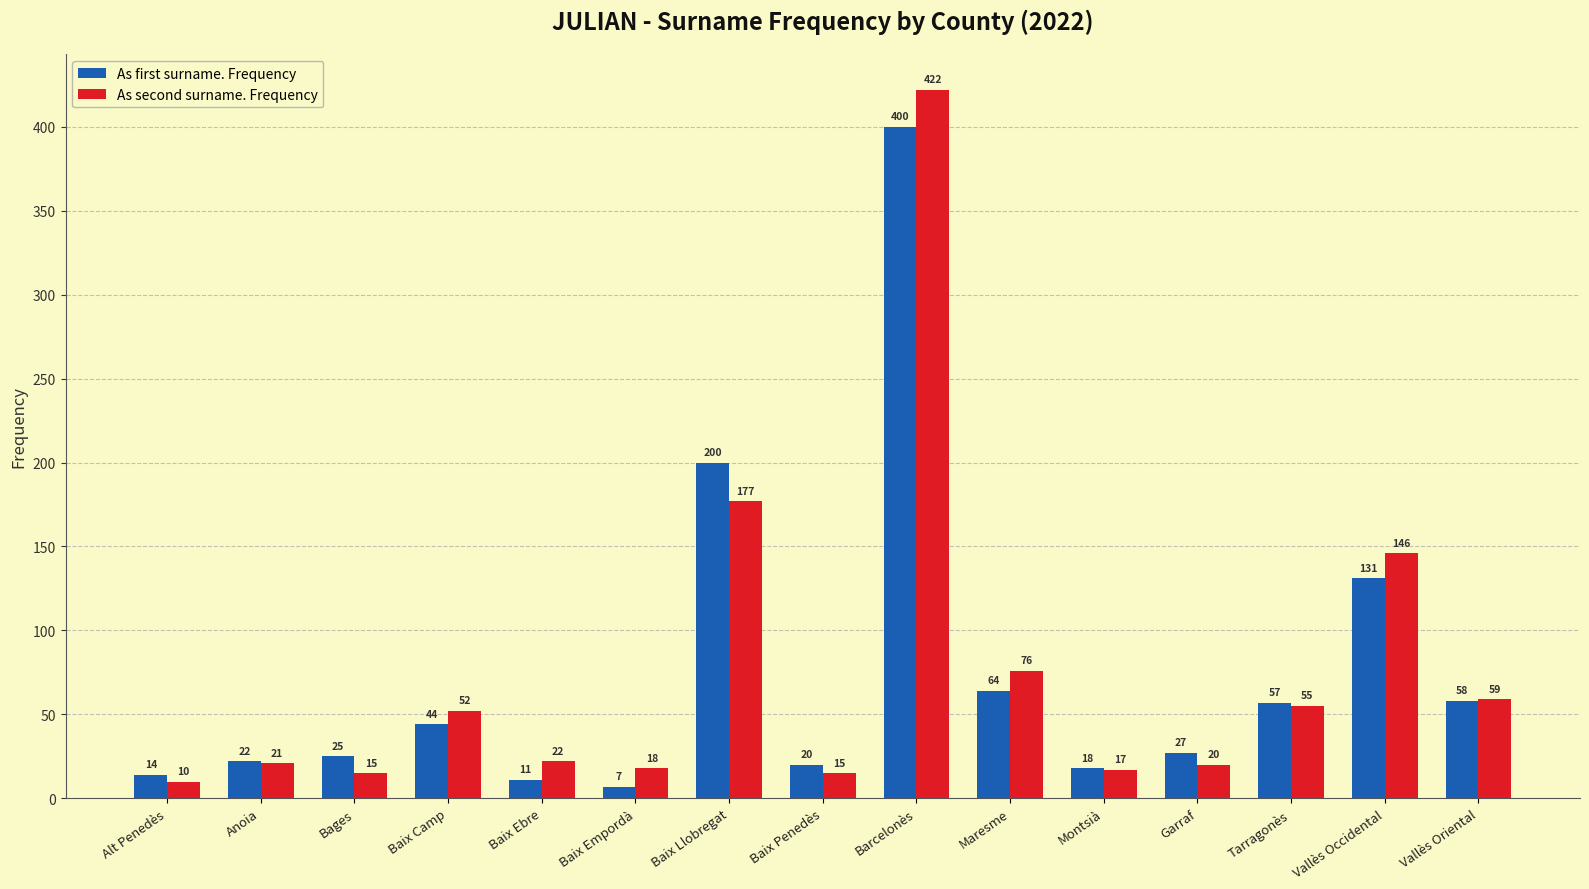

The value of As first surname. Frequency at Tarragonès is 31. True or false?

False